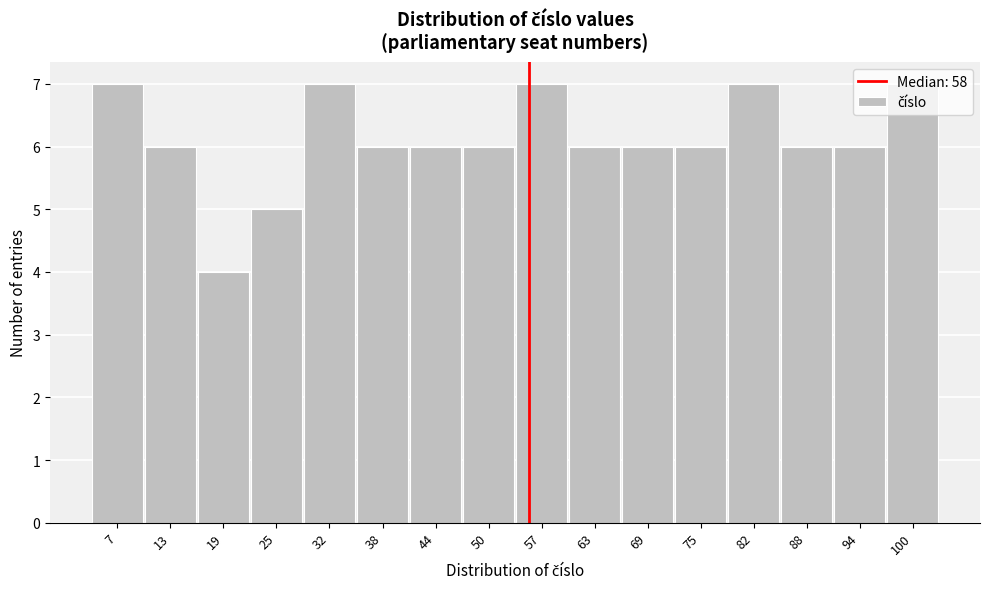

What is the average value?

6